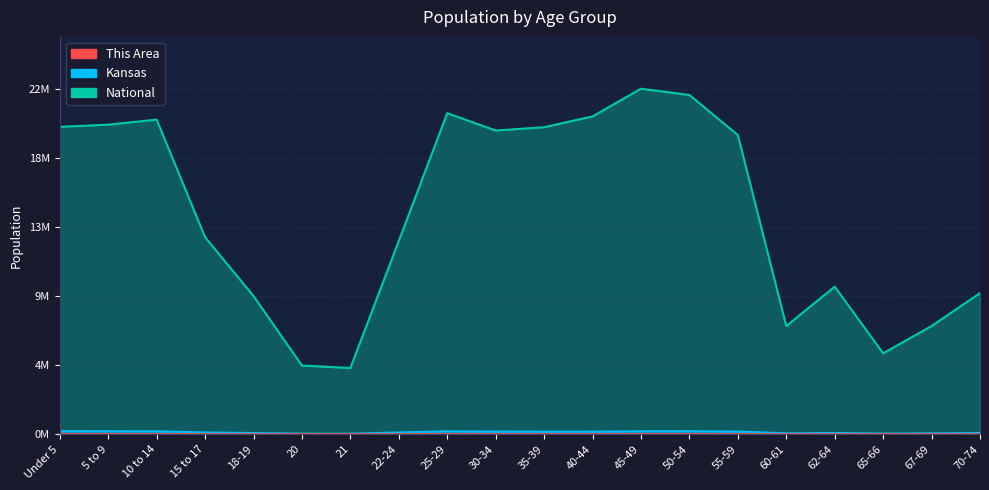

True or false: This Area has a value of 0.0 at 65-66.

False